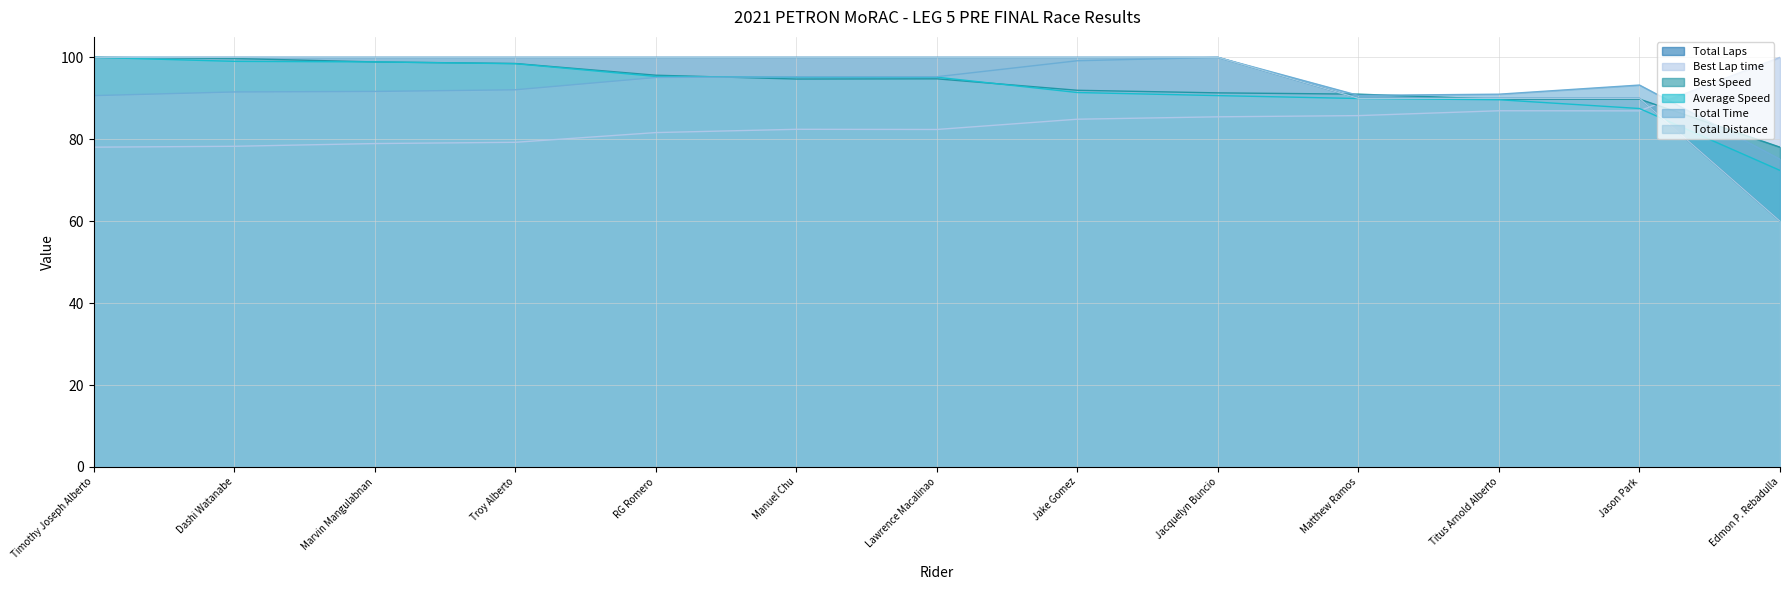

Reading left to right, list all the values displayed in this chart.

Total Laps: 100.0	100.0	100.0	100.0	100.0	100.0	100.0	100.0	100.0	90.0	90.0	90.0	60.0
Best Lap time: 78.1	78.3	79.0	79.3	81.6	82.4	82.4	84.9	85.5	85.8	87.0	86.9	100.0
Best Speed: 100.0	99.7	98.9	98.5	95.6	94.7	94.8	92.0	91.3	91.0	89.8	89.8	78.1
Average Speed: 100.0	99.0	98.9	98.5	95.3	95.2	95.2	91.4	90.7	90.0	89.7	87.5	72.4
Total Time: 90.7	91.6	91.7	92.1	95.1	95.3	95.3	99.2	100.0	90.7	91.0	93.2	75.1
Total Distance: 100.0	100.0	100.0	100.0	100.0	100.0	100.0	100.0	100.0	90.0	90.0	90.0	60.0